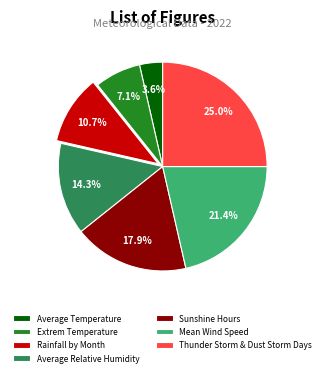

Which has a higher value, Average Temperature or Average Relative Humidity?

Average Relative Humidity